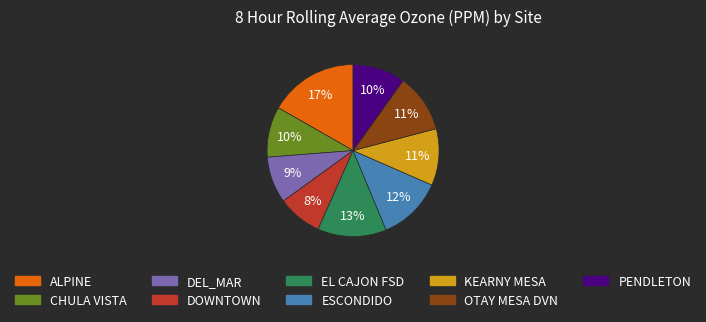

Count the number of slices in the pie.

9